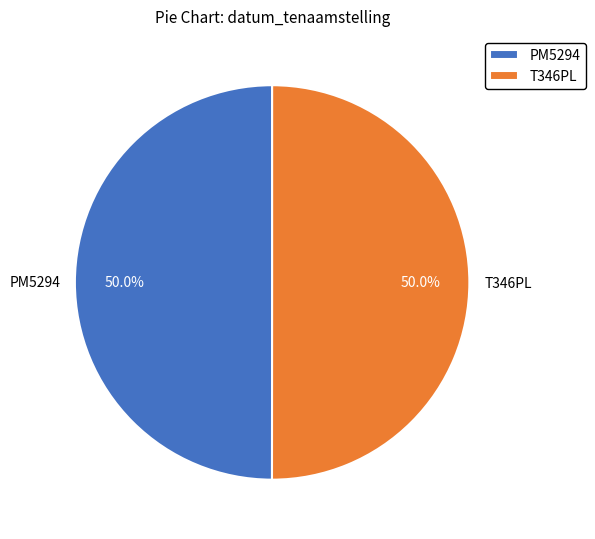

What is the total percentage of PM5294 and T346PL?

100.0%